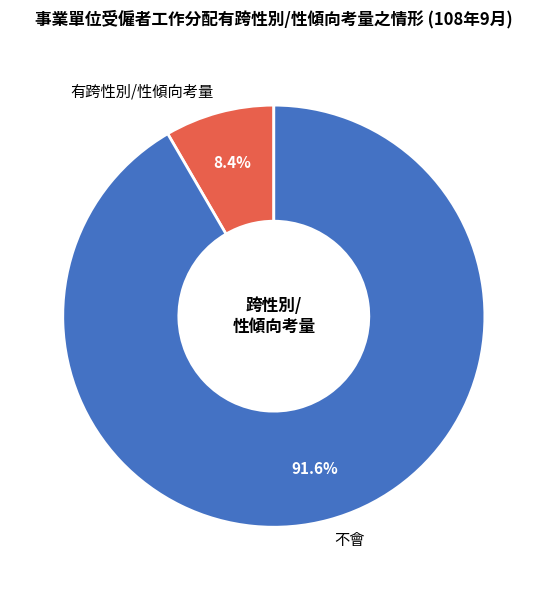

Between 不會 and 有跨性別/性傾向考量, which is larger?

不會